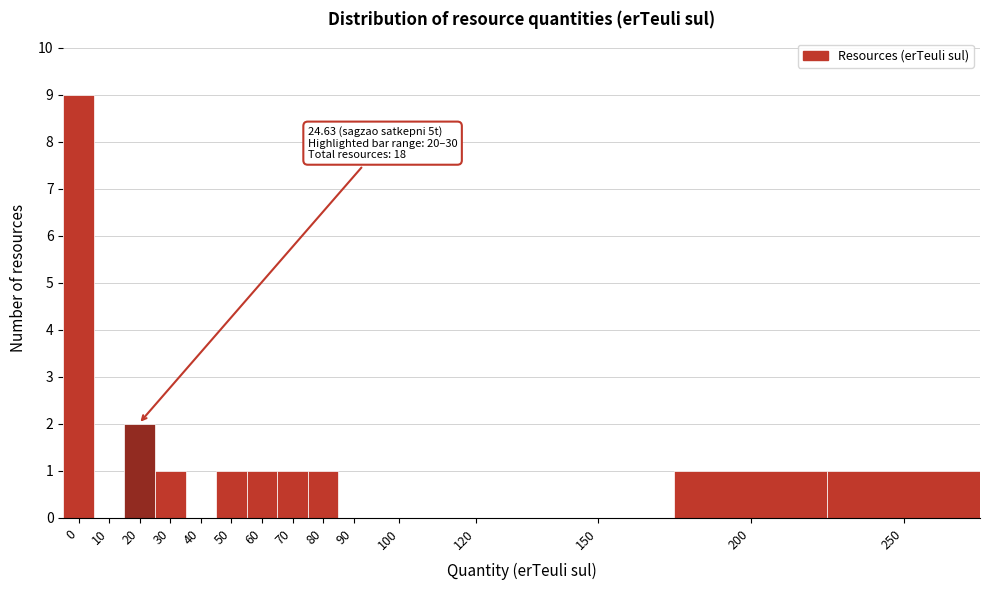

What is the change in value from 150 to 200?

+1